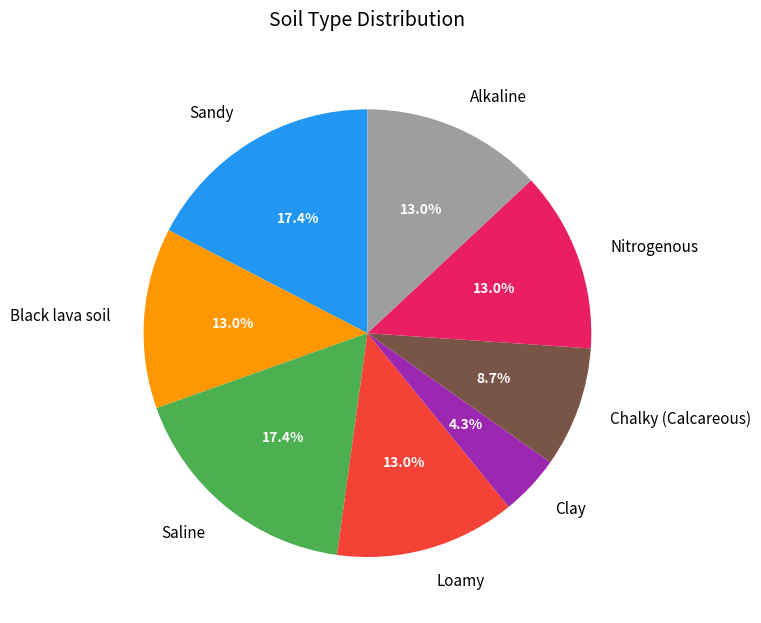

Which has a higher value, Alkaline or Clay?

Alkaline